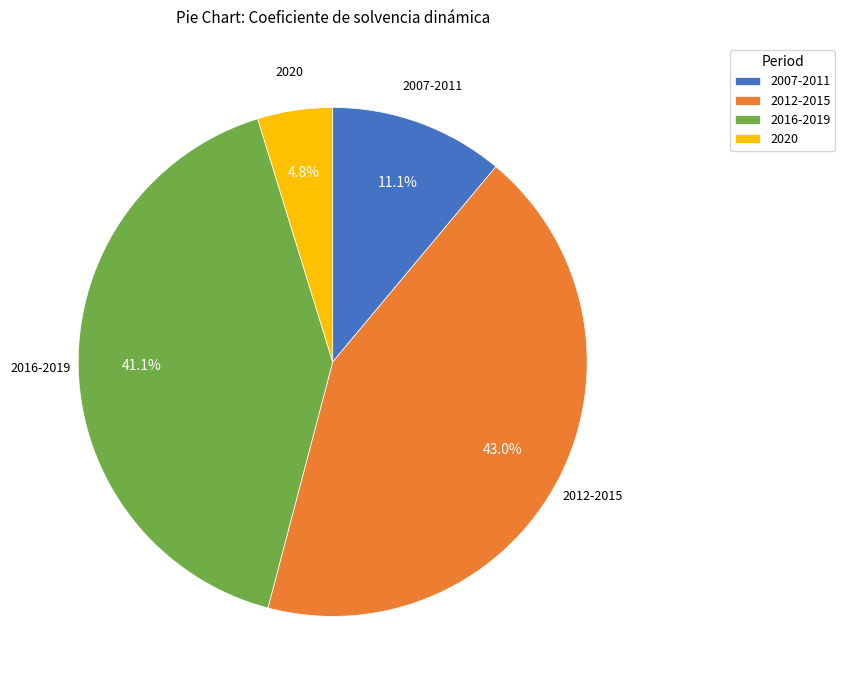

Does any single category account for the majority?

No